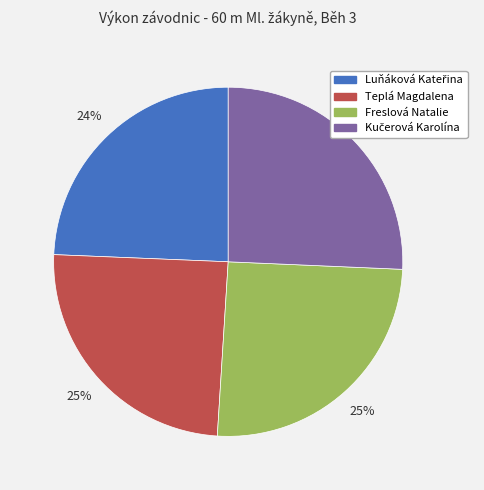

True or false: Teplá Magdalena accounts for 25% of the total.

True